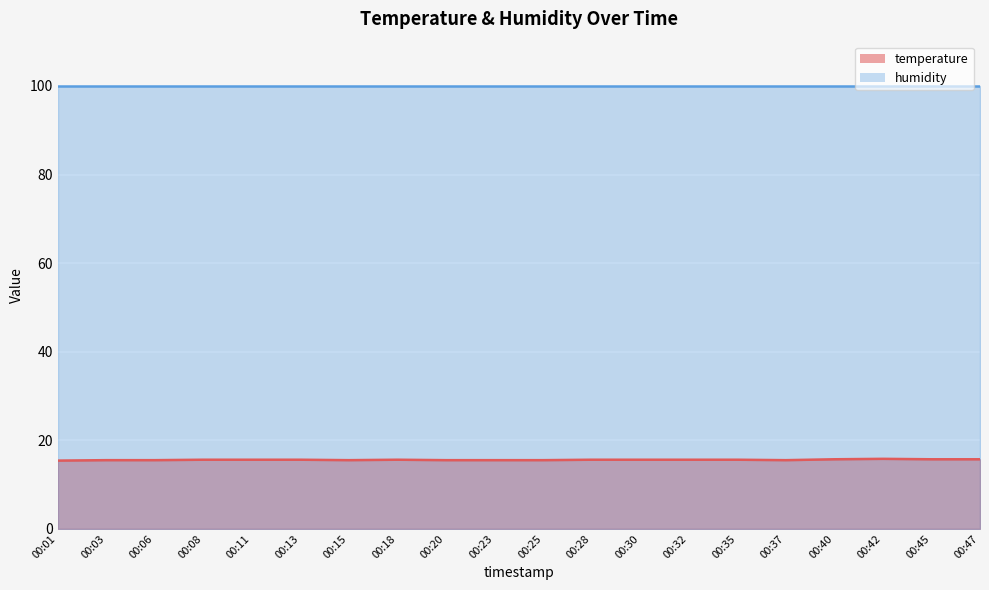

At which category does the chart reach its minimum across all series?

00:01